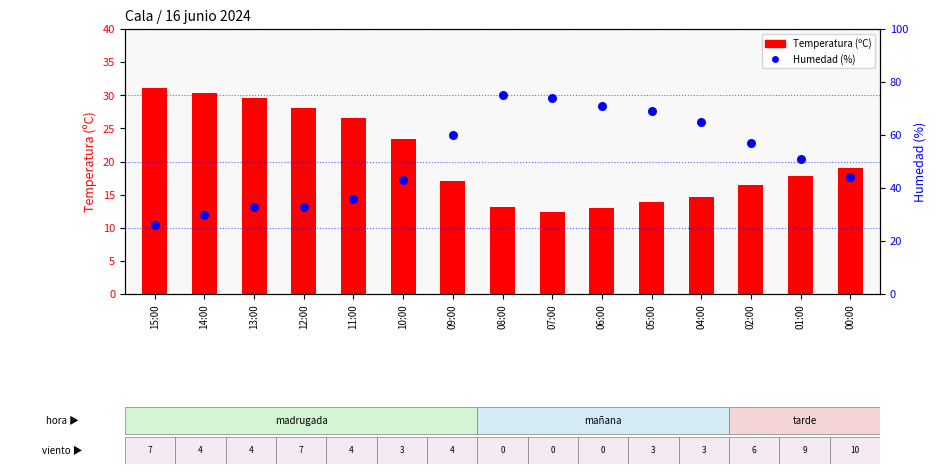

Is the value of Humedad (%) at 12:00 greater than the value of Temperatura (ºC) at 08:00?

Yes